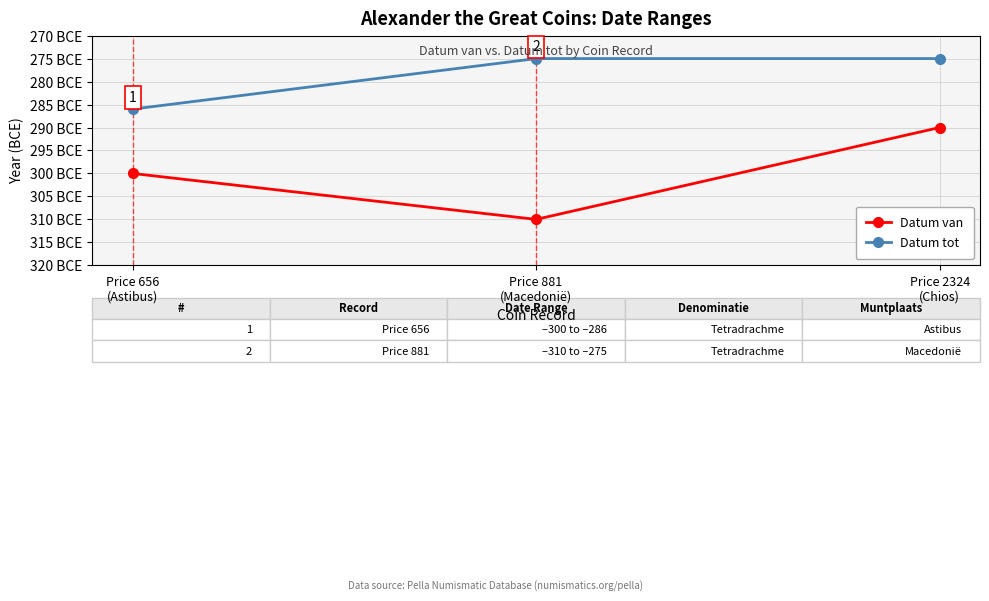

Does the chart have visible grid lines?

Yes